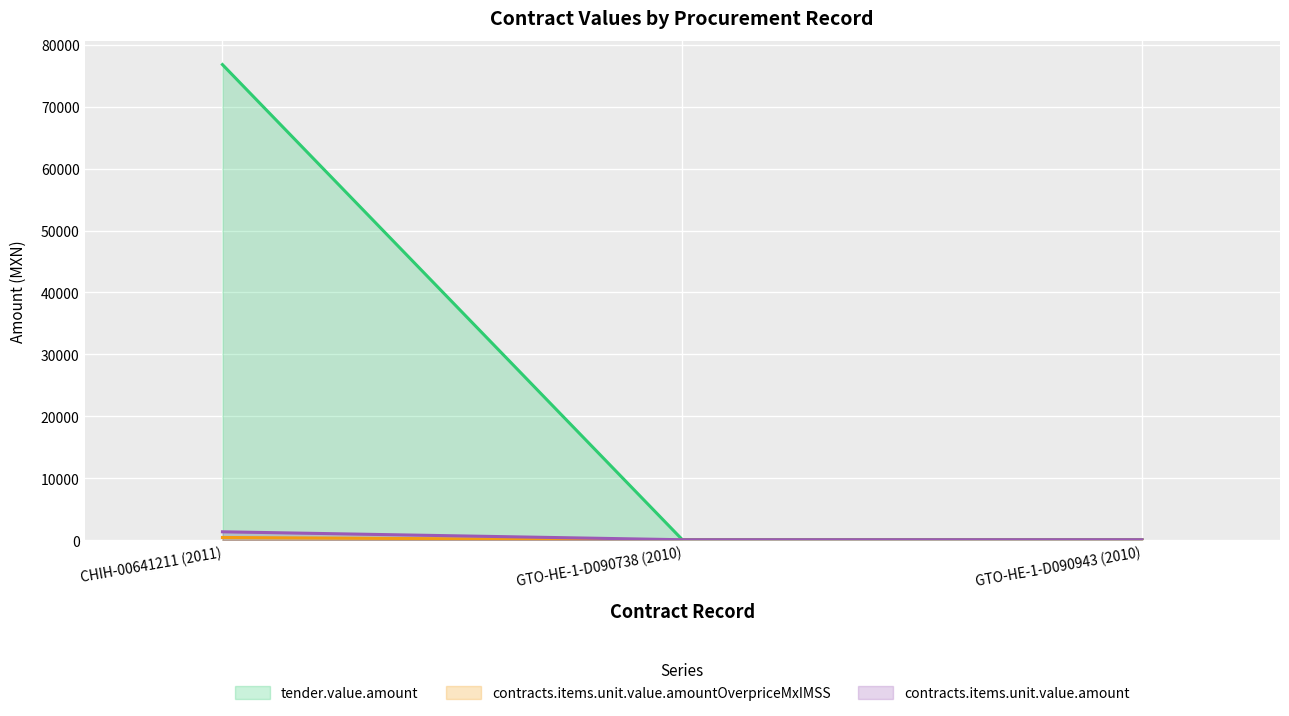

What are all the series names shown in the legend?

tender.value.amount, contracts.items.unit.value.amountOverpriceMxIMSS, contracts.items.unit.value.amount